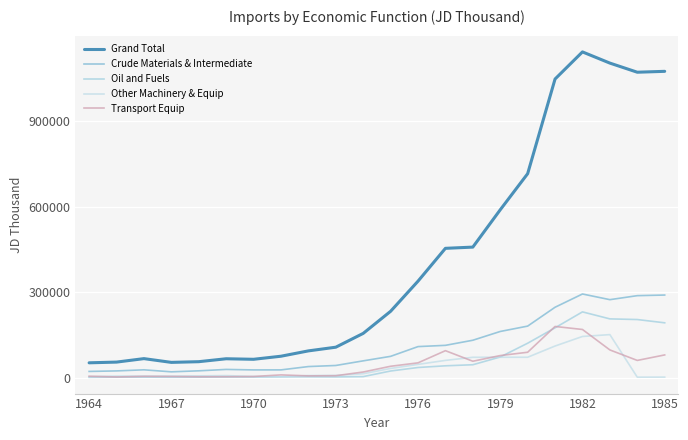

What is the sum of all Oil and Fuels values?

1403745